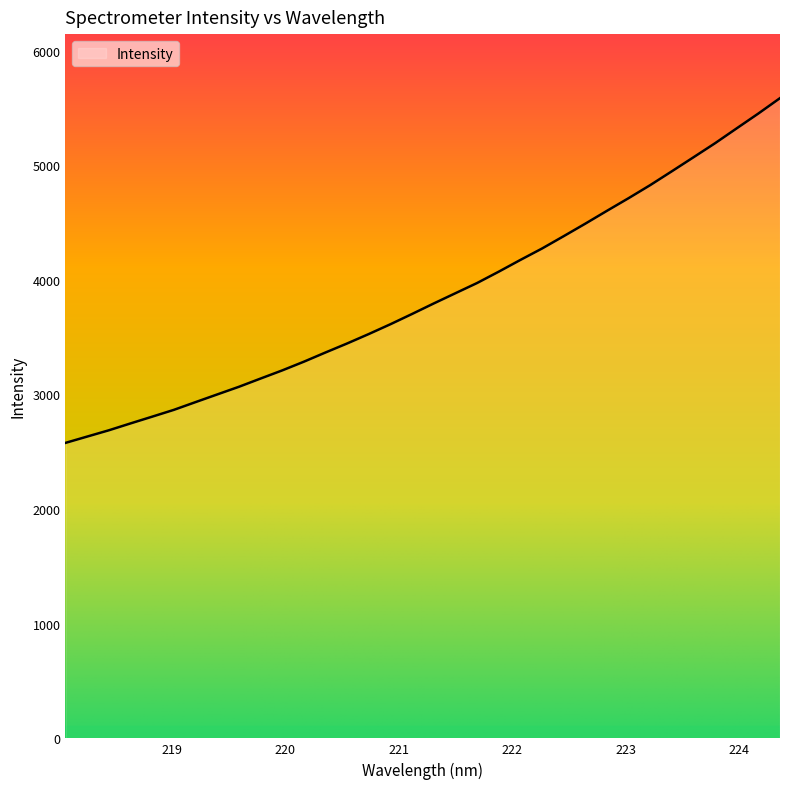

What is the difference between the maximum and minimum values?

3007.8